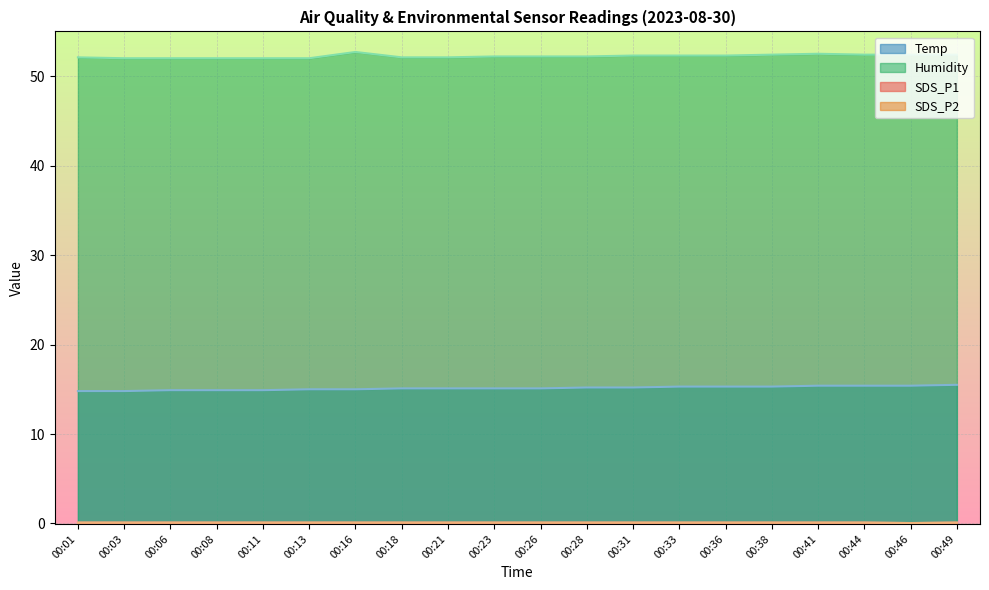

How many SDS_P2 values are between 0 and 1?

20